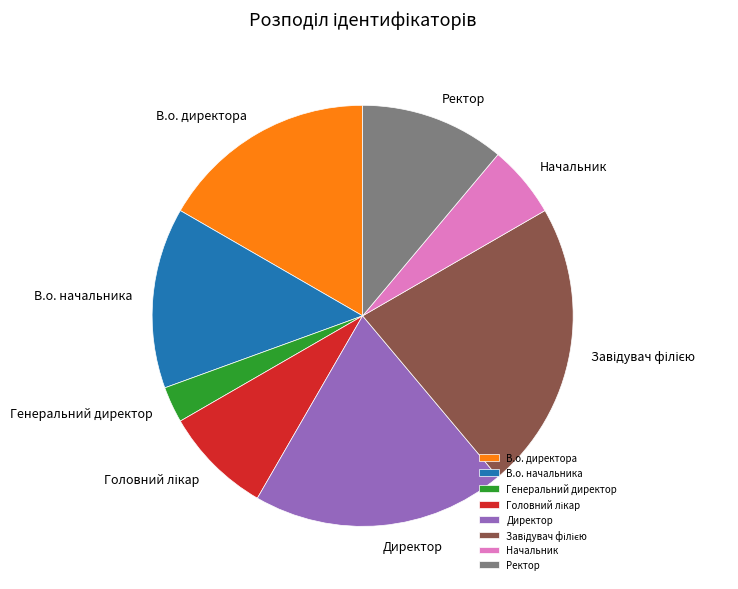

Do В.о. директора and Директор together represent more than half of the pie?

No